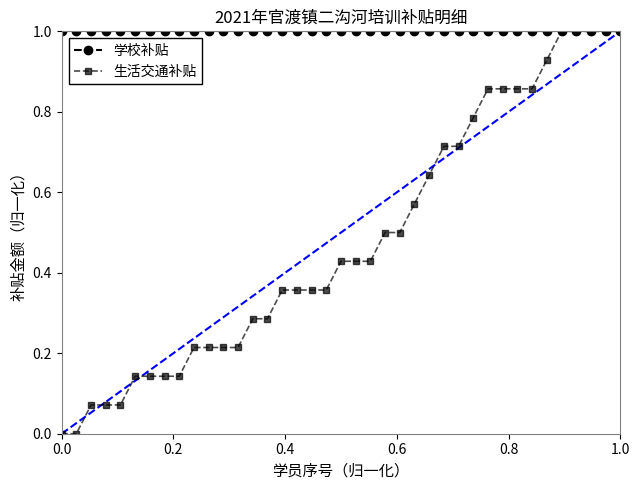

Which series has the largest total across all categories?

学校补贴